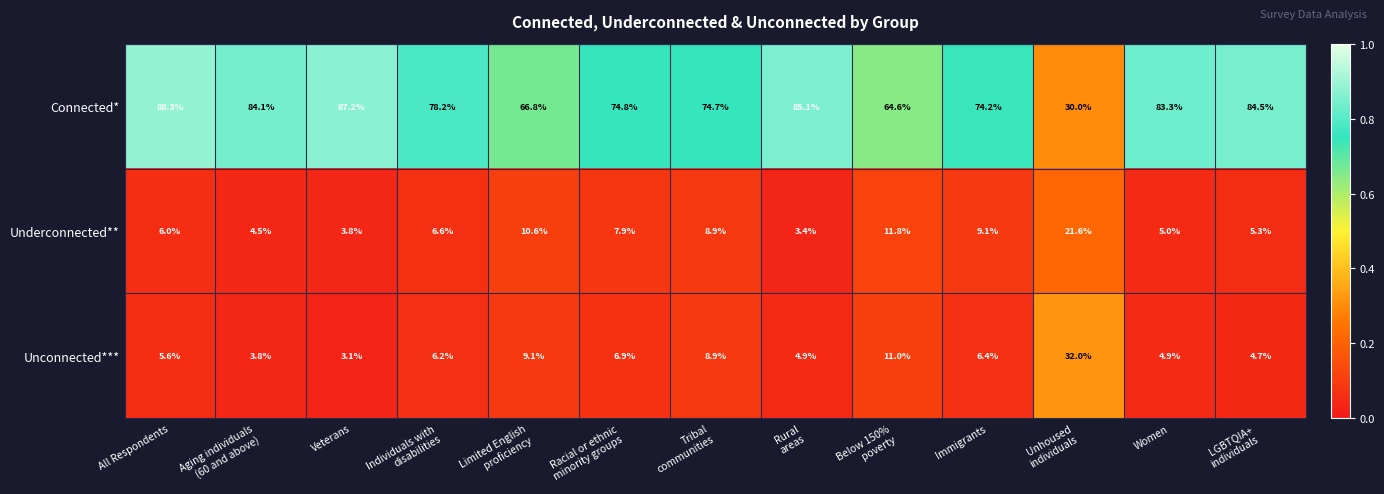

What is the lowest value of the Connected* series?

30.0